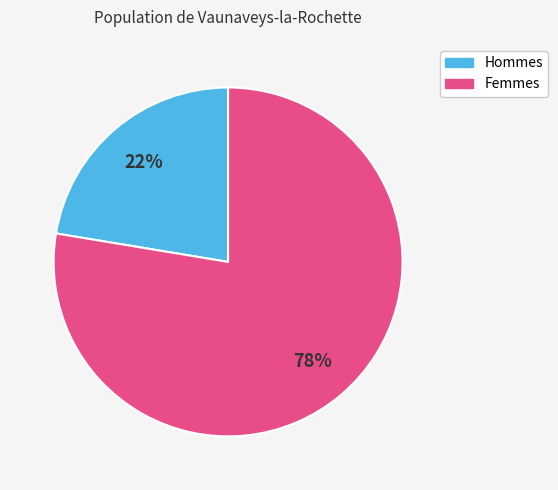

Does any single category account for the majority?

Yes